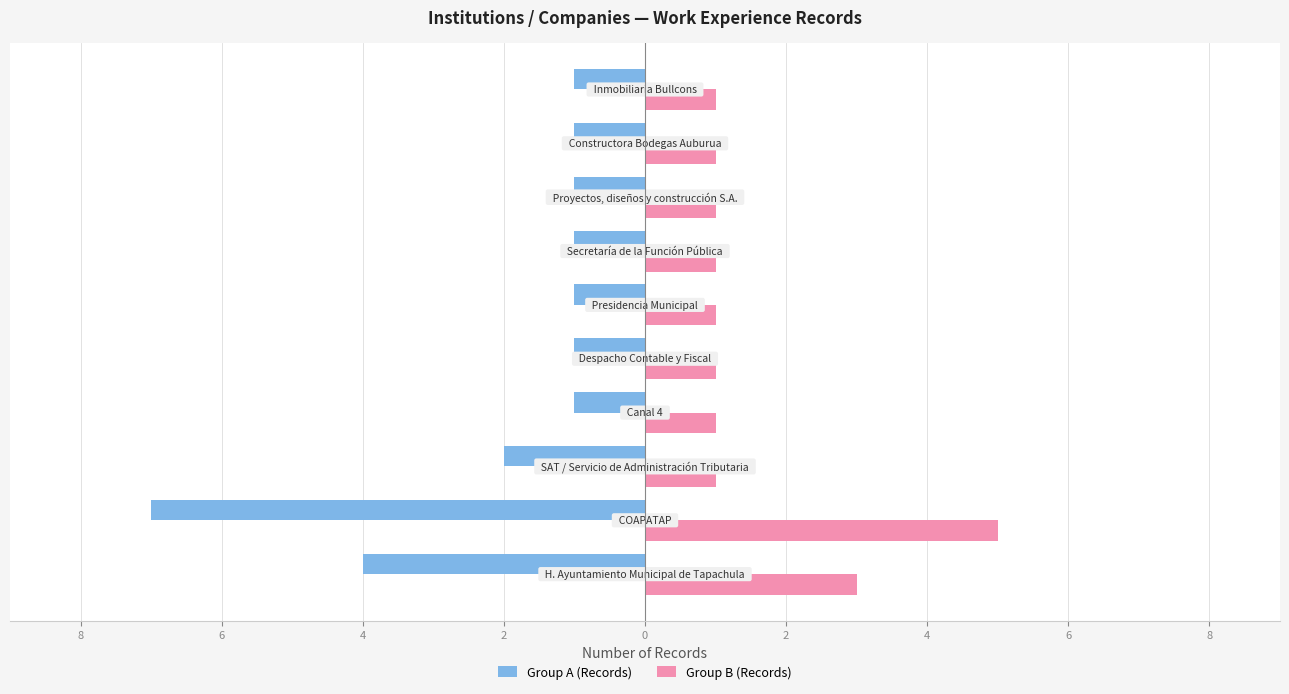

Which series has the widest spread of values?

Group A (Records)